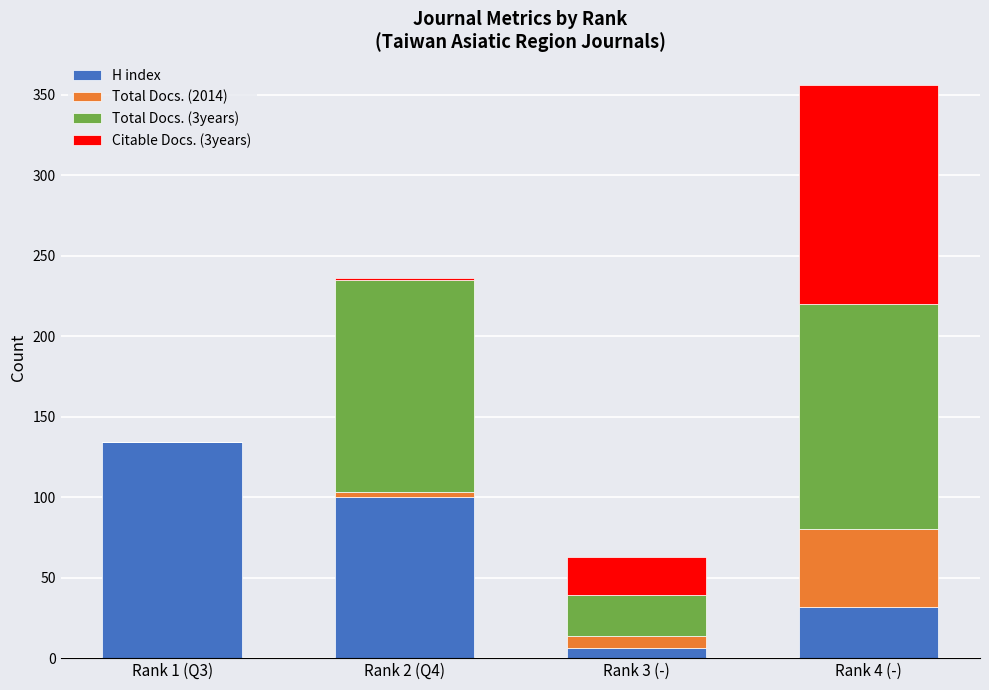

At which category is the sum across all series the highest?

Rank 4 (-)